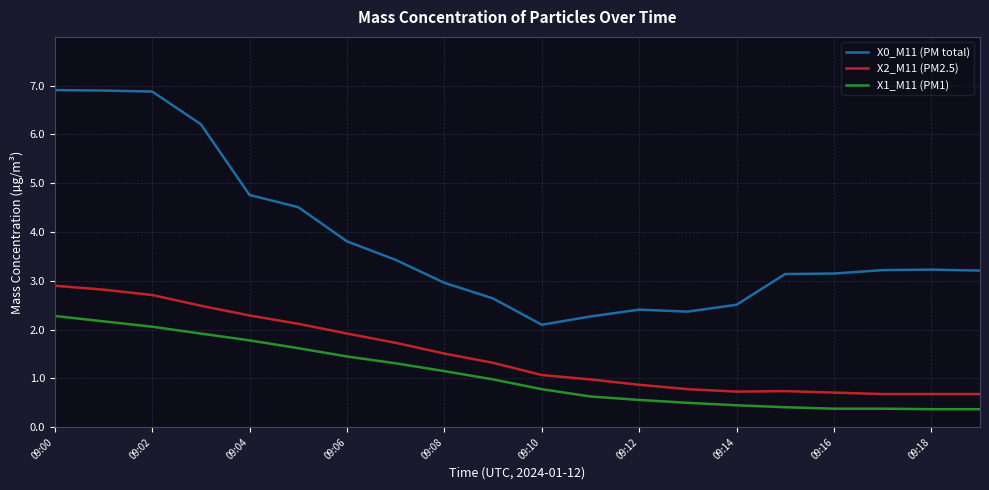

What is the minimum value shown in the chart?

0.4